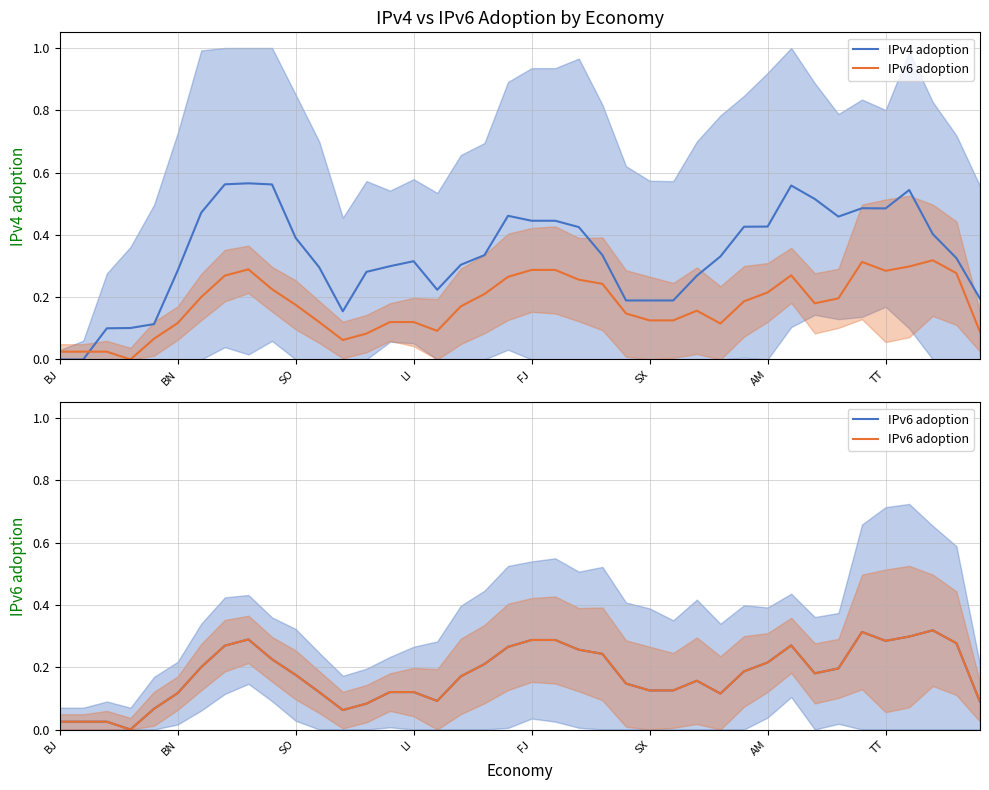

After their last crossing, which series has the higher values: IPv6 adoption or IPv4 adoption?

IPv4 adoption